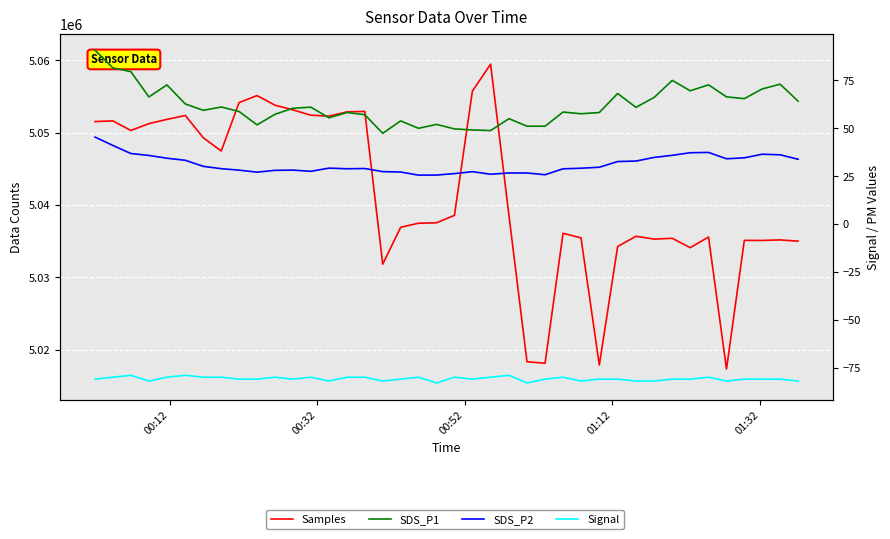

True or false: Signal and SDS_P2 cross at least once.

False